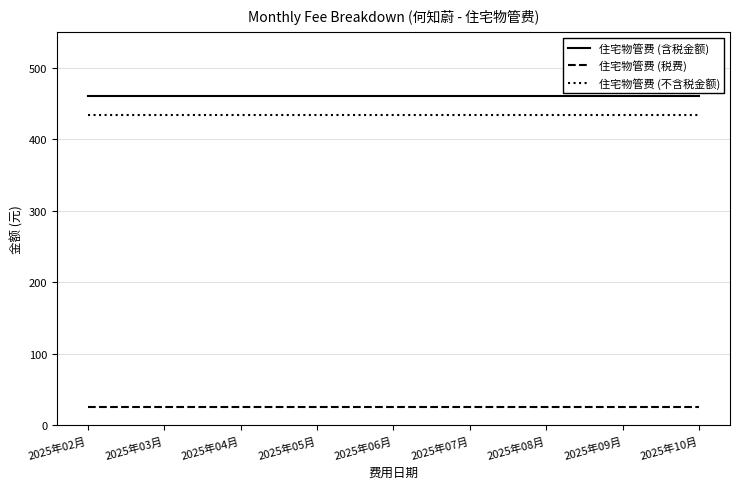

What is the smallest value displayed?

26.1